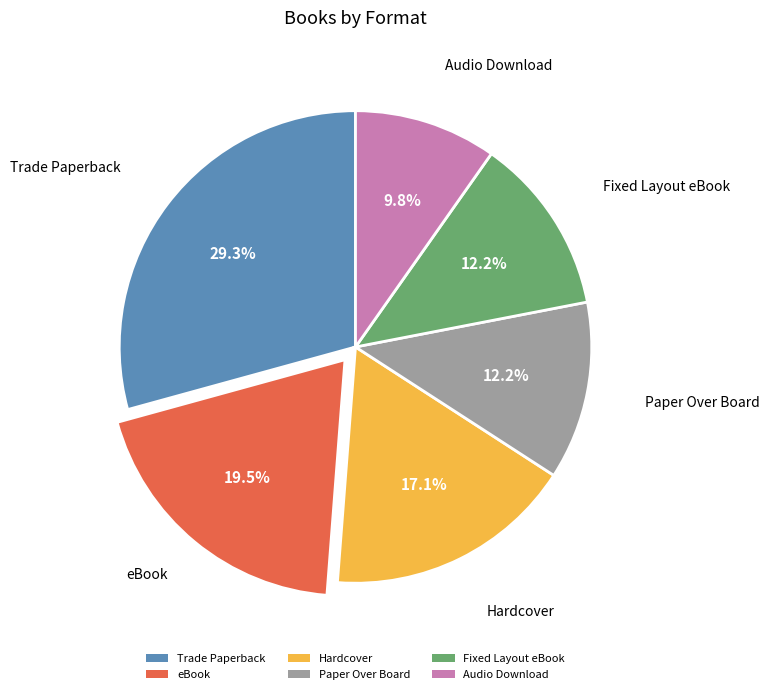

How many segments does this pie chart have?

6